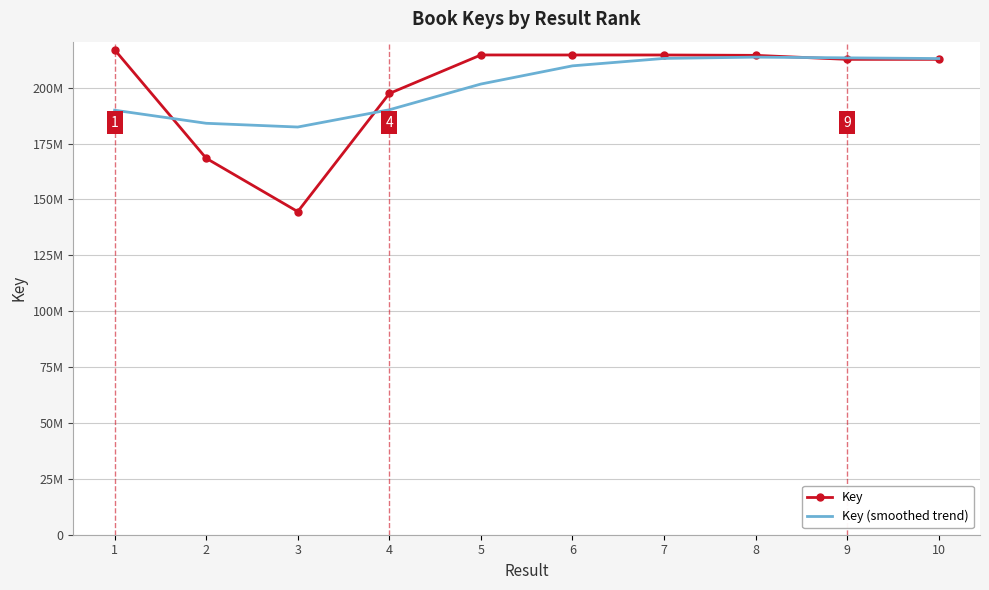

What are all the series names shown in the legend?

Key, Key (smoothed trend)